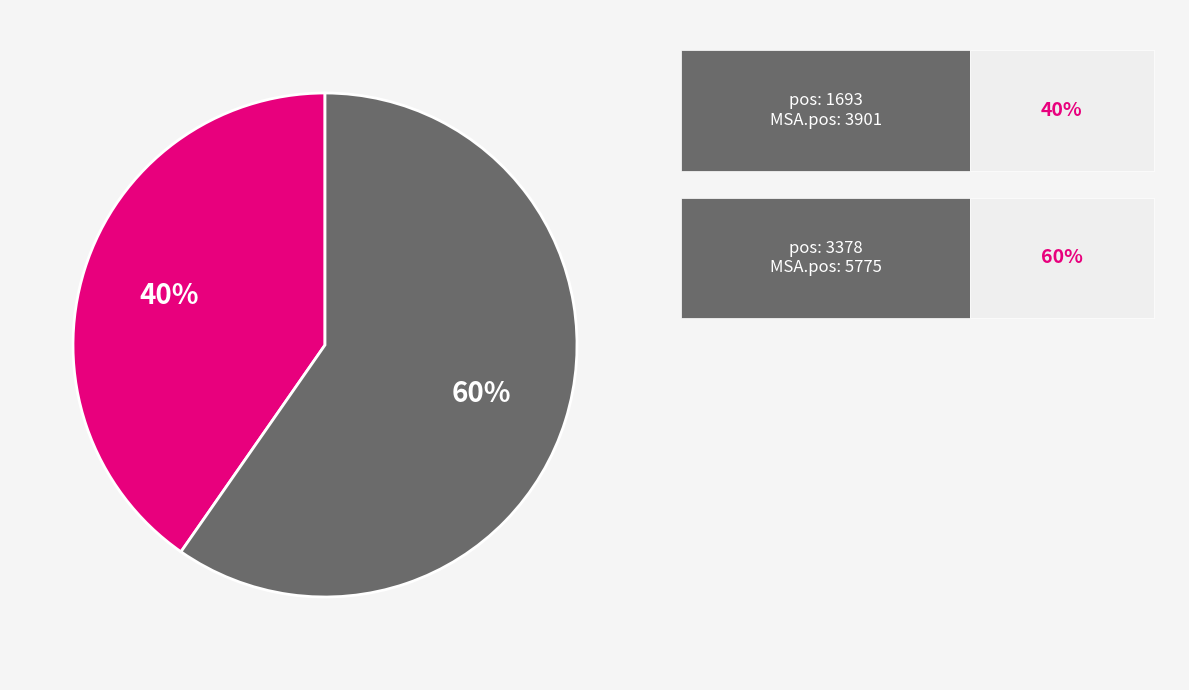

To the nearest percent, what is the average slice percentage?

50%